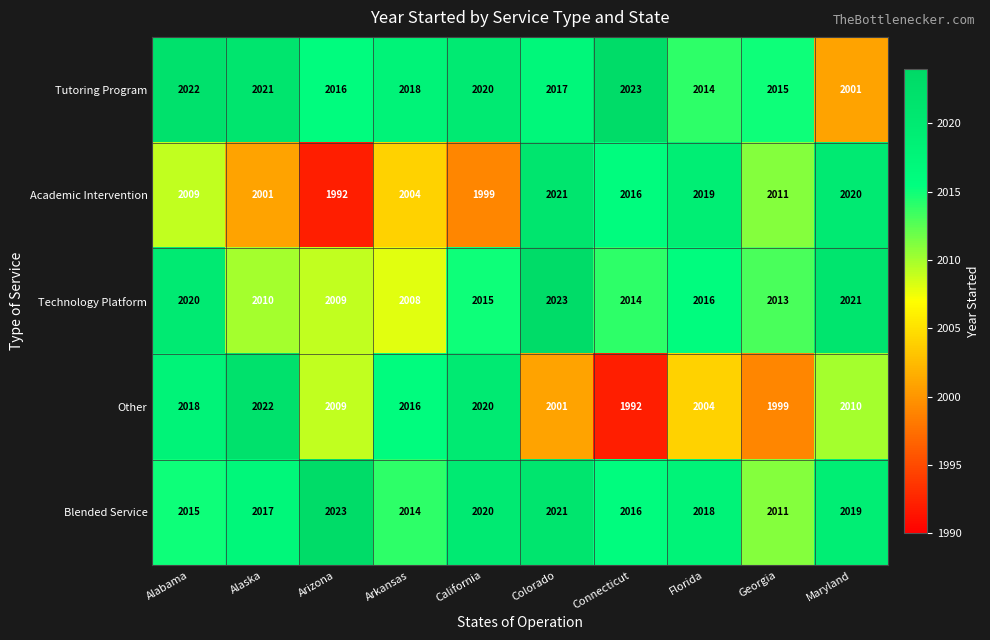

What is the smallest value displayed?

1992